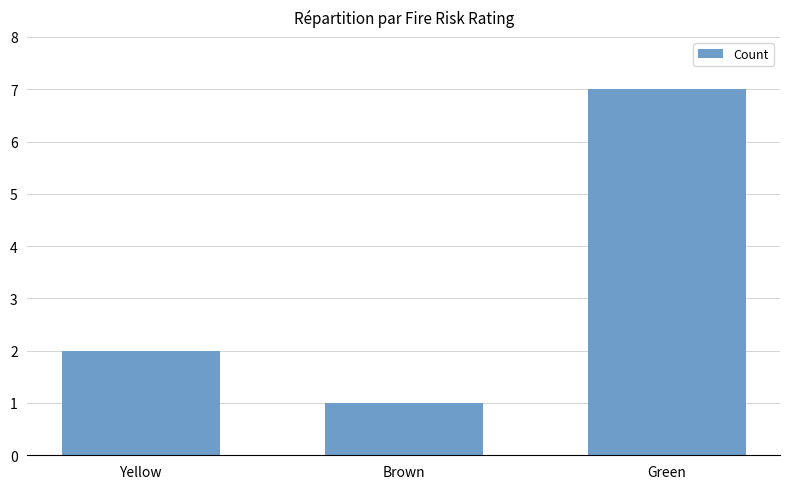

Where is the data nearest to the value 4?

Yellow